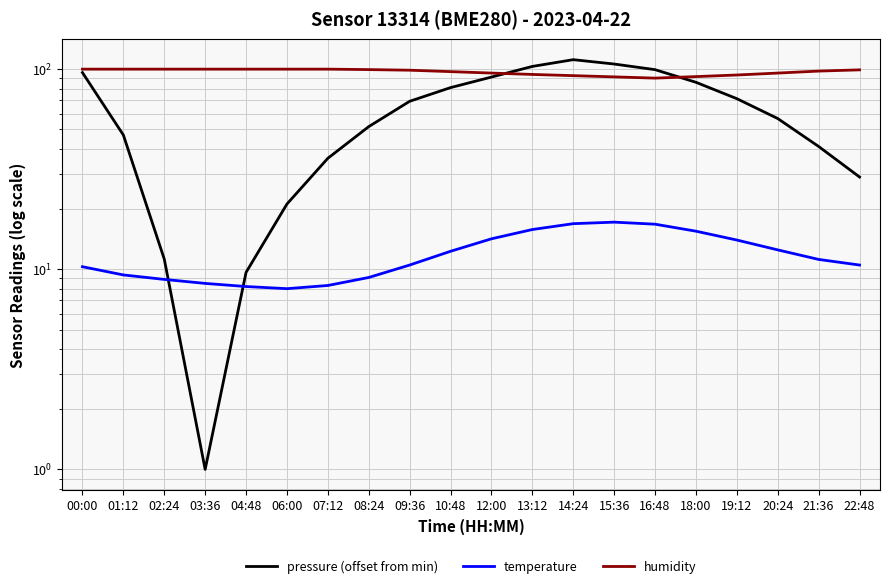

Read the humidity value at 09:36.

98.8